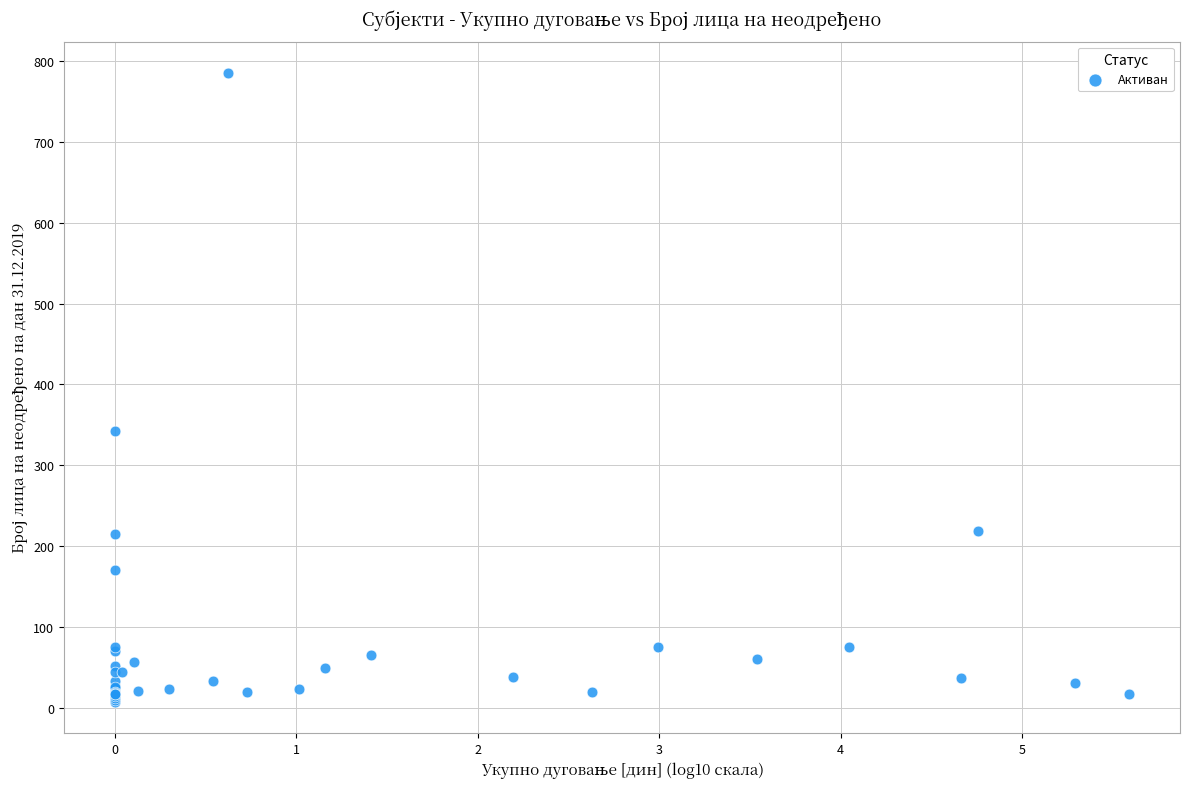

What Y value in the scatter plot is closest to 396?

343